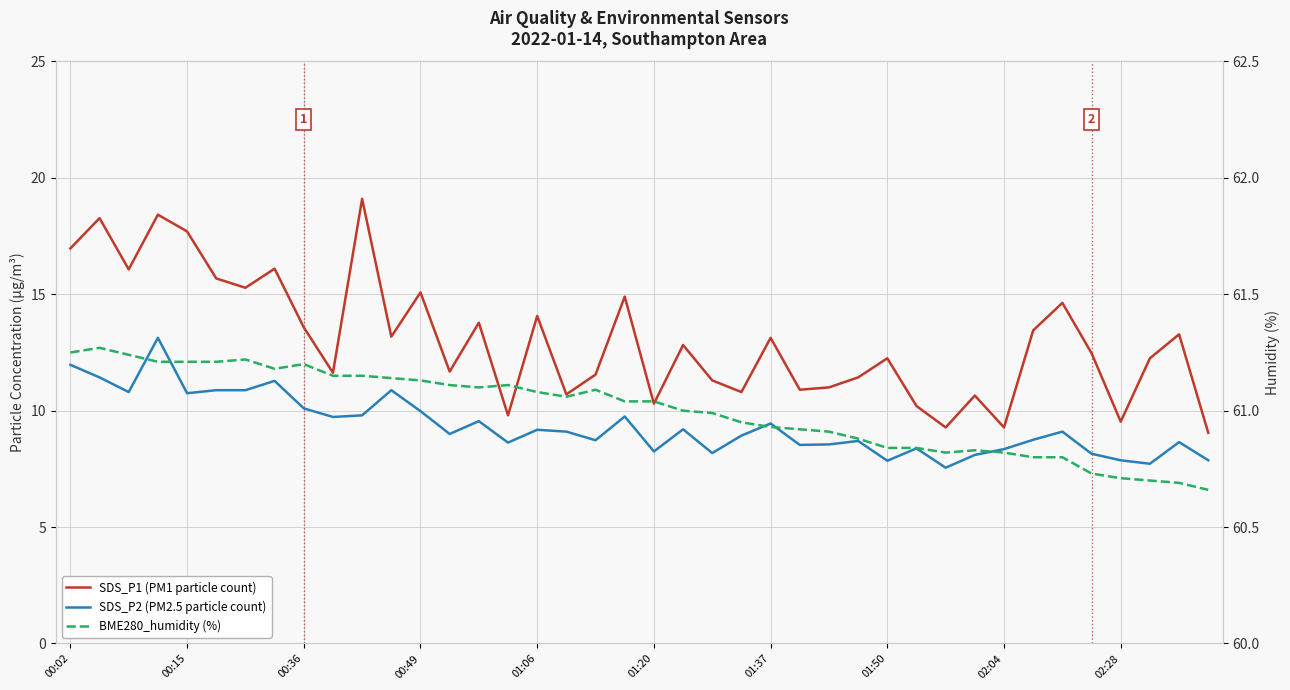

What position from the left is 00:15?

2